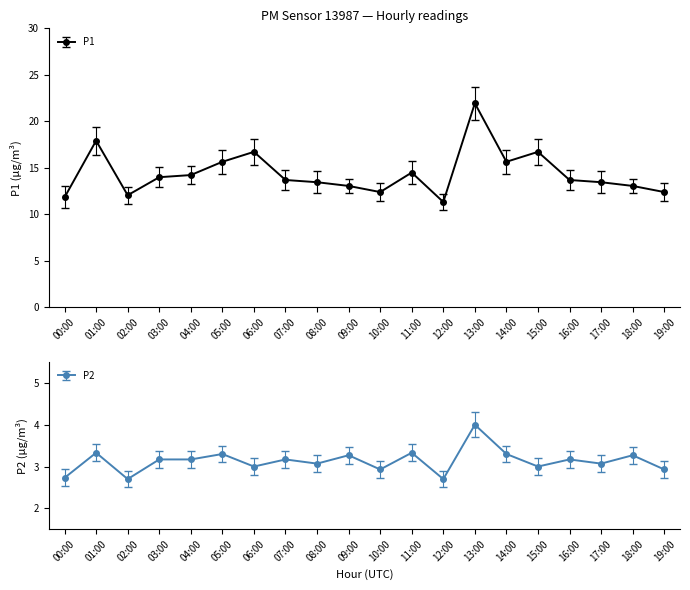

Where is the first local maximum for P1?

01:00